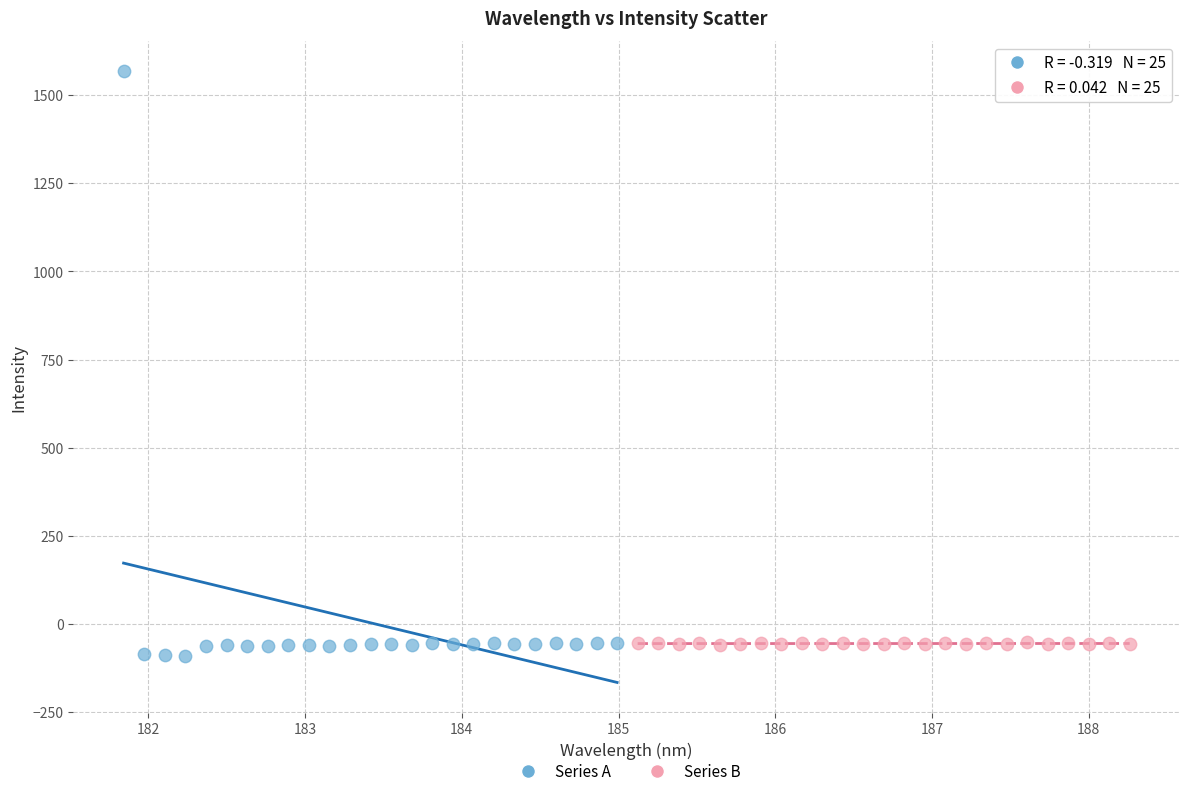

Which series contains the highest Y value?

Series A